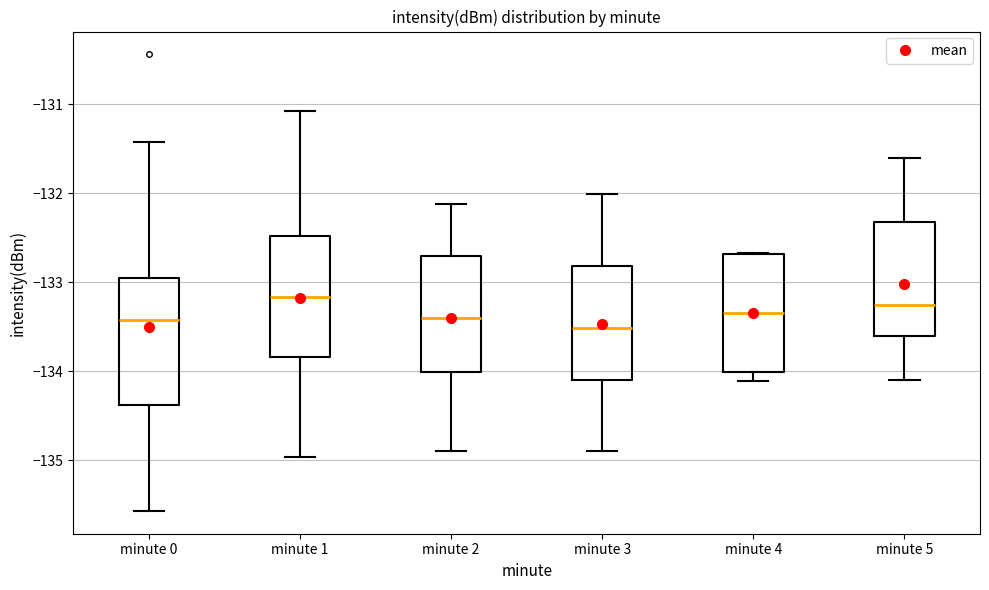

Where does the median line of the box for minute 0 sit on the y-axis? The values are not printed on the chart, so give them approximately, as read against the axis.

-133.4